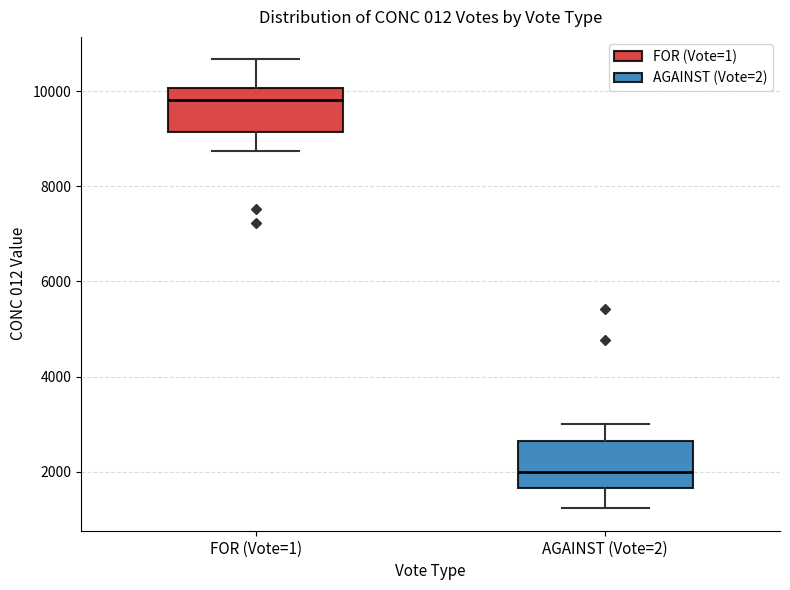

Reading left to right, read every box against the y-axis: the position of its median line, the range the box covers, and the ends of its whiskers. The values are not printed on the chart, so give them approximately, as read against the axis.

FOR (Vote=1): median 9800, box 9200 to 10000, whiskers 8800 to 10600
AGAINST (Vote=2): median 2000, box 1600 to 2600, whiskers 1200 to 3000